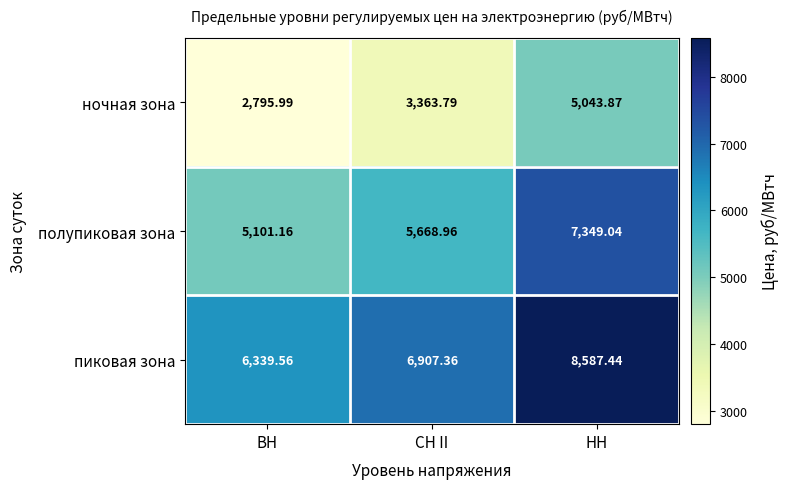

At СН II, list the series in order from smallest to largest.

ночная зона, полупиковая зона, пиковая зона